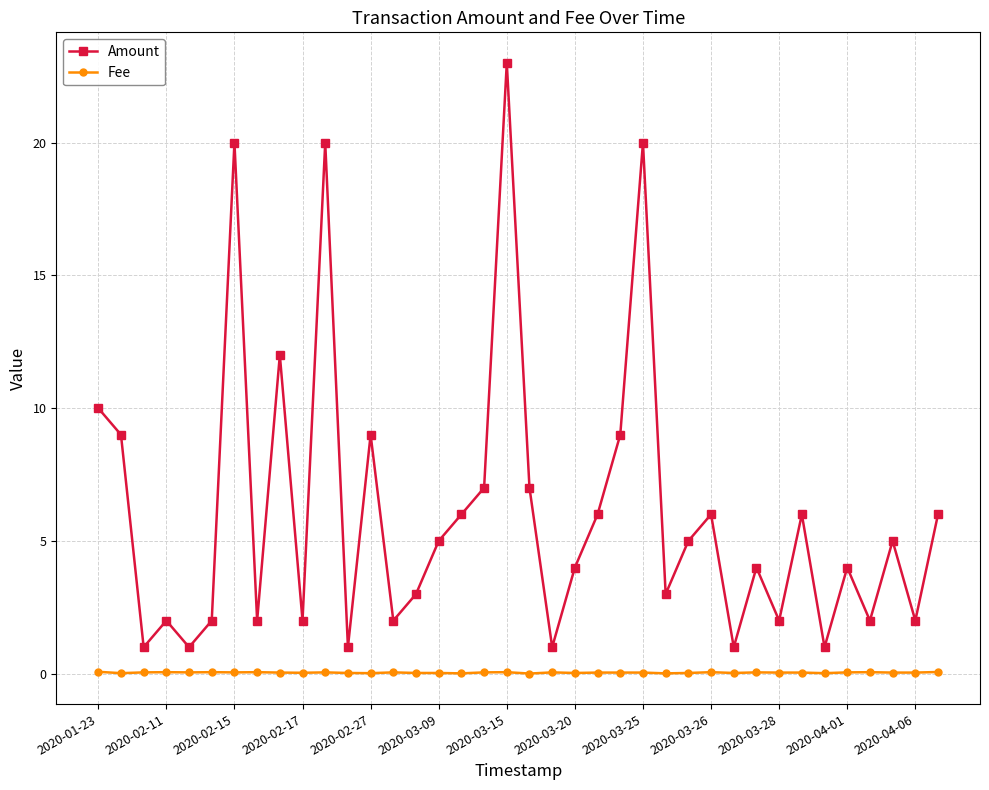

What is the maximum value shown in the chart?

23.0